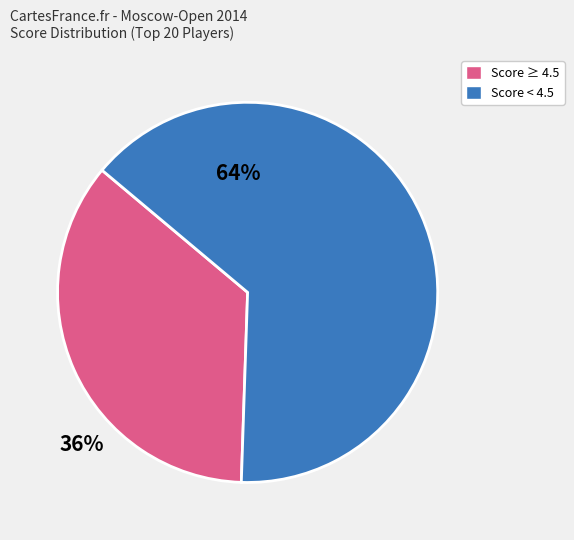

Approximately how many times larger is the value at Score ≥ 4.5 compared to Score < 4.5?

0.6